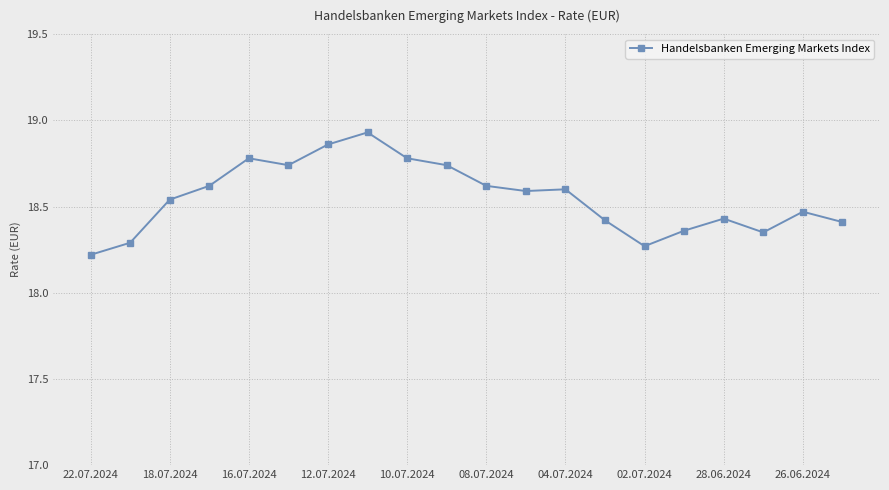

True or false: there are more than 2 points higher than both neighbors.

True